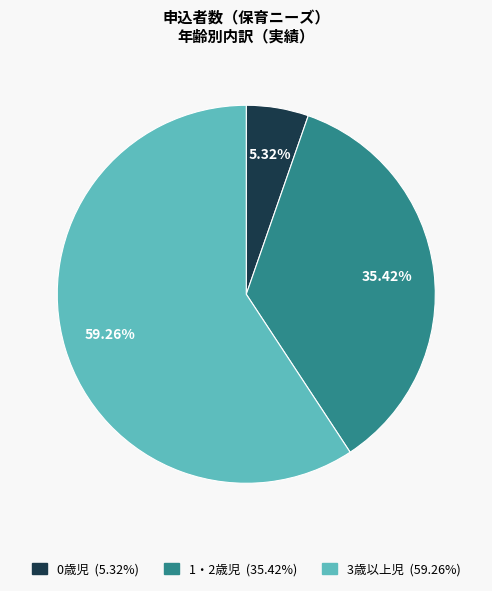

The 1・2歳児 slice represents 21% of the pie. True or false?

False